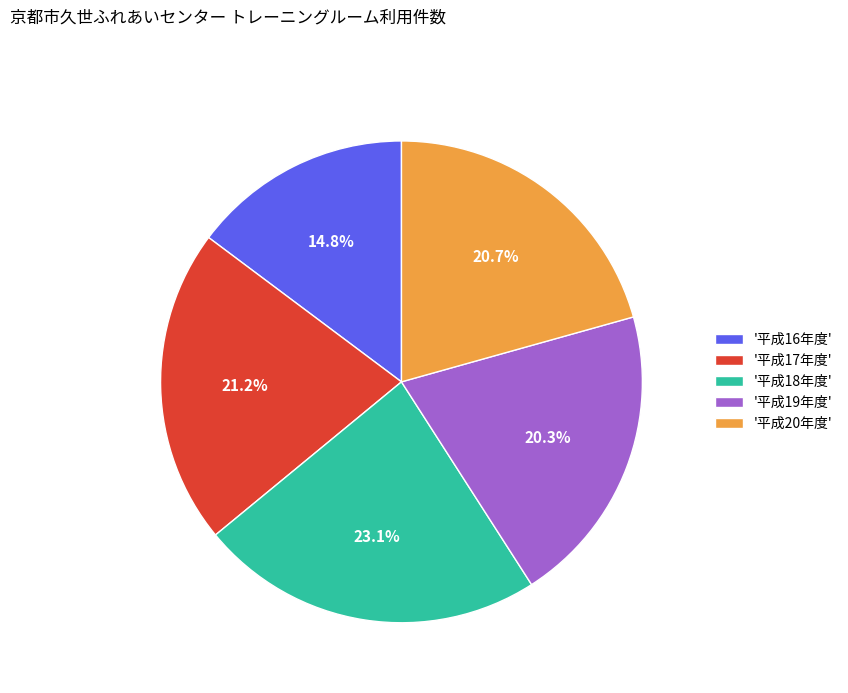

Which category has the biggest portion of the pie?

'平成18年度'